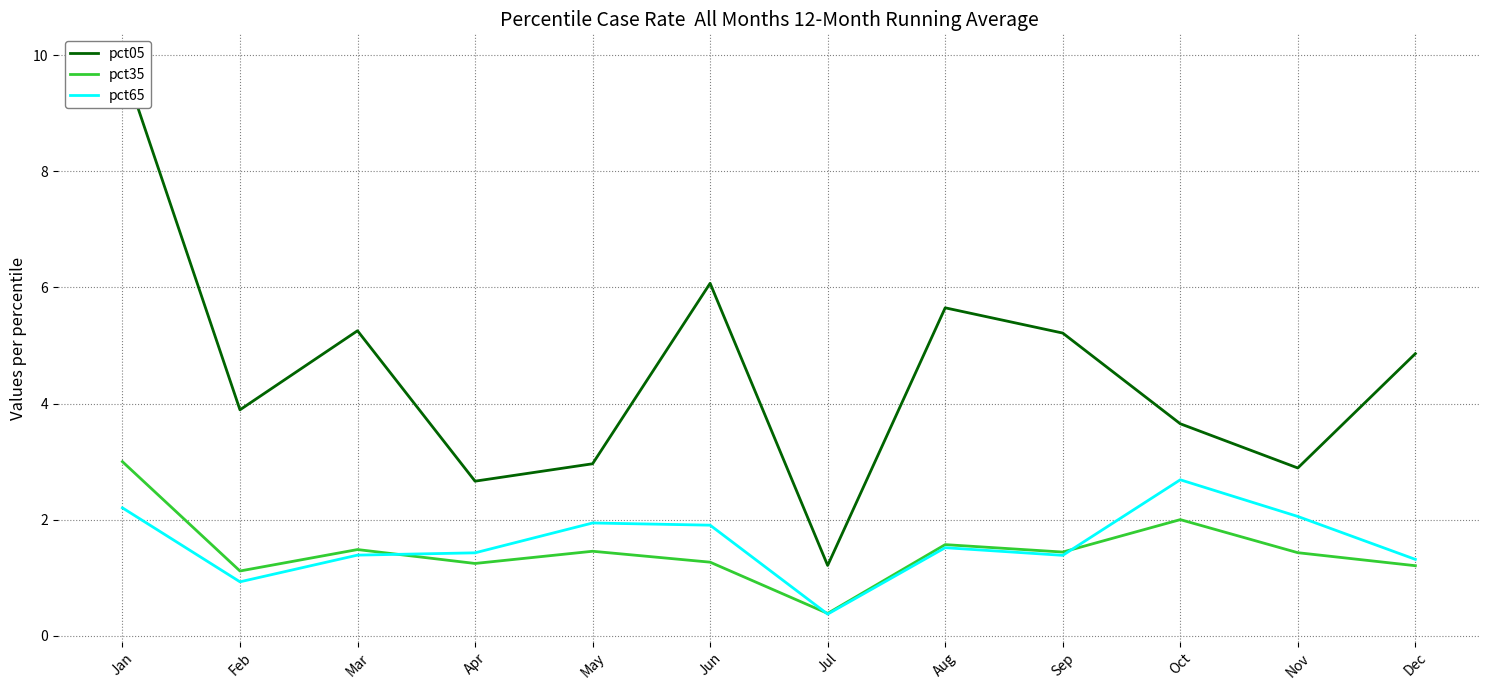

What are all the series names shown in the legend?

pct05, pct35, pct65